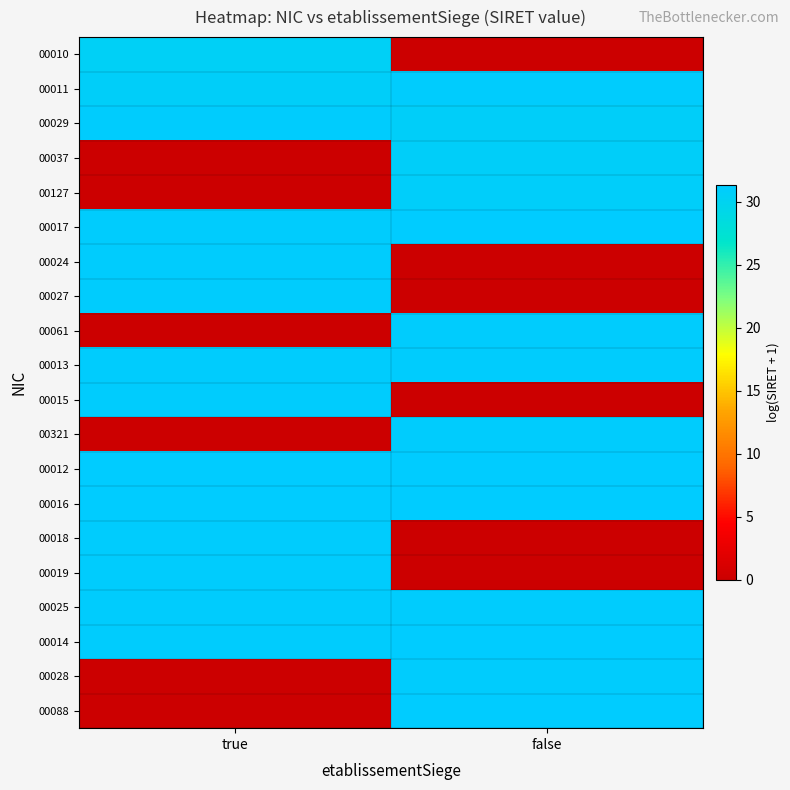

What is the spread (max minus min) of values at true?

31.3